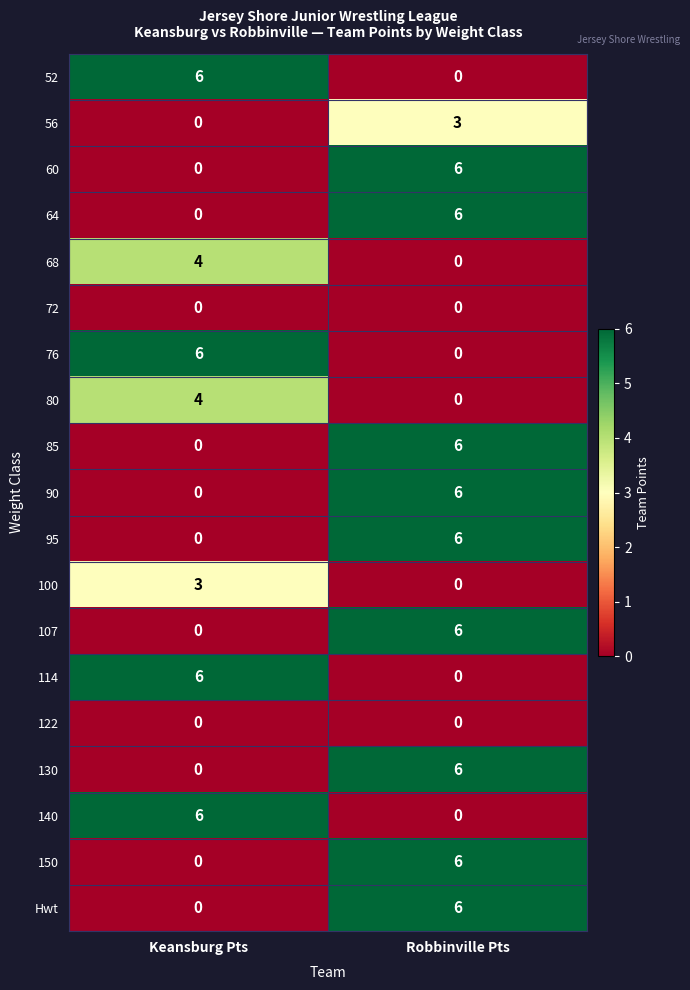

Count the number of data series in this chart.

19